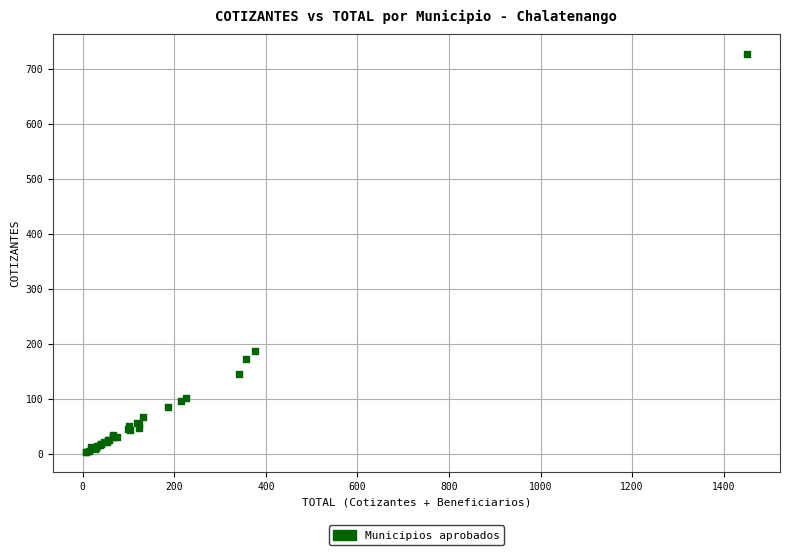

What Y value in the scatter plot is closest to 364?

186